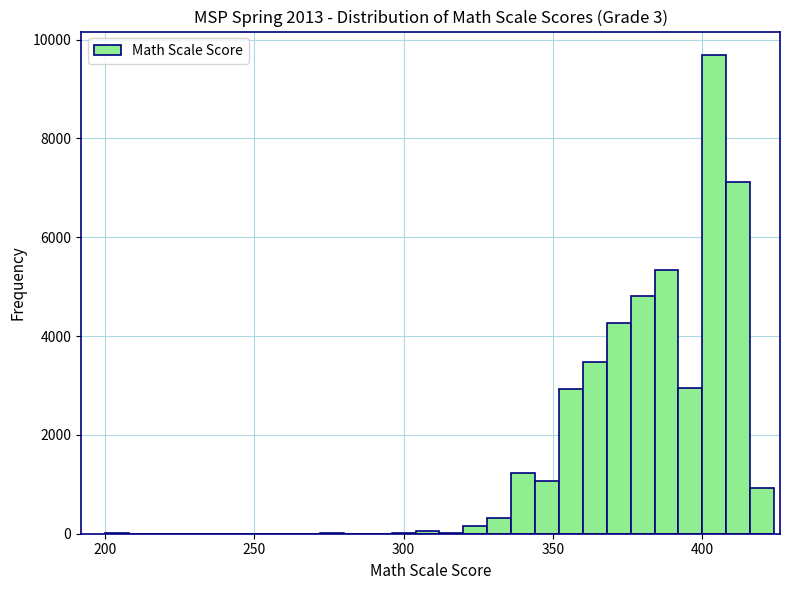

Read against the x-axis, roughly where is the centre of the tallest bar?

405